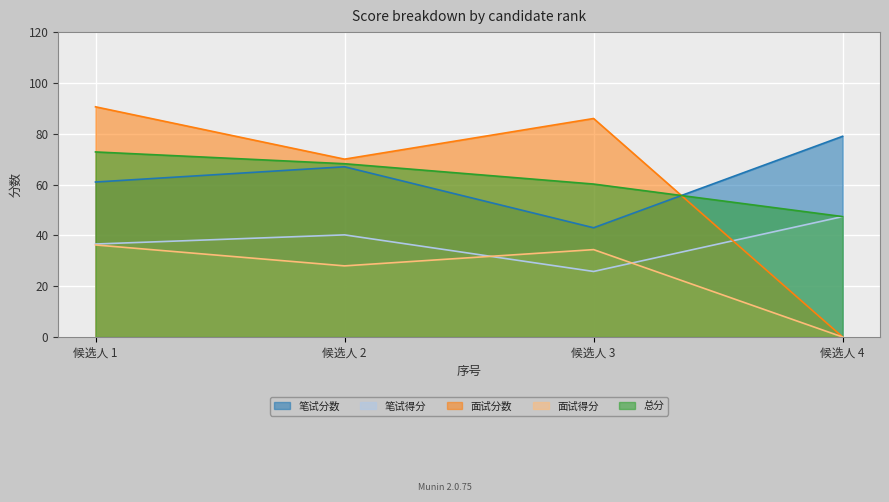

The value of 总分 at 候选人 4 is 47.4. True or false?

True